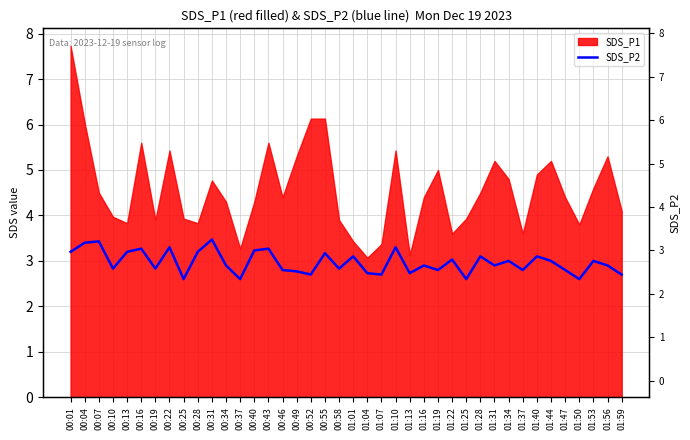

How many lines are shown in the chart?

1